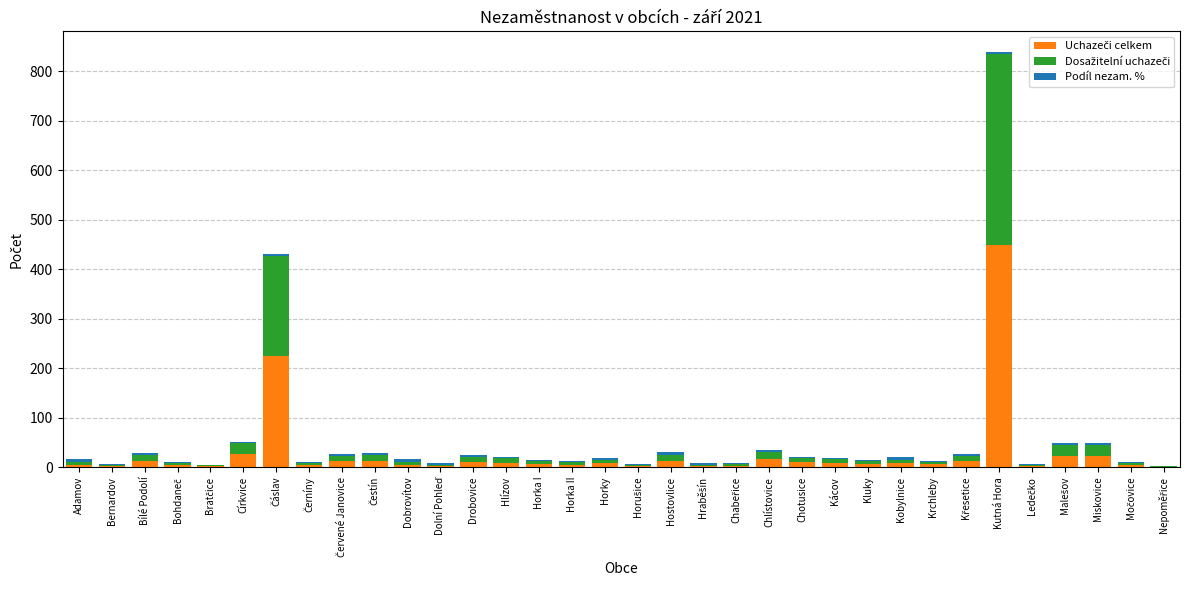

At which category is the sum across all series the highest?

Kutná Hora